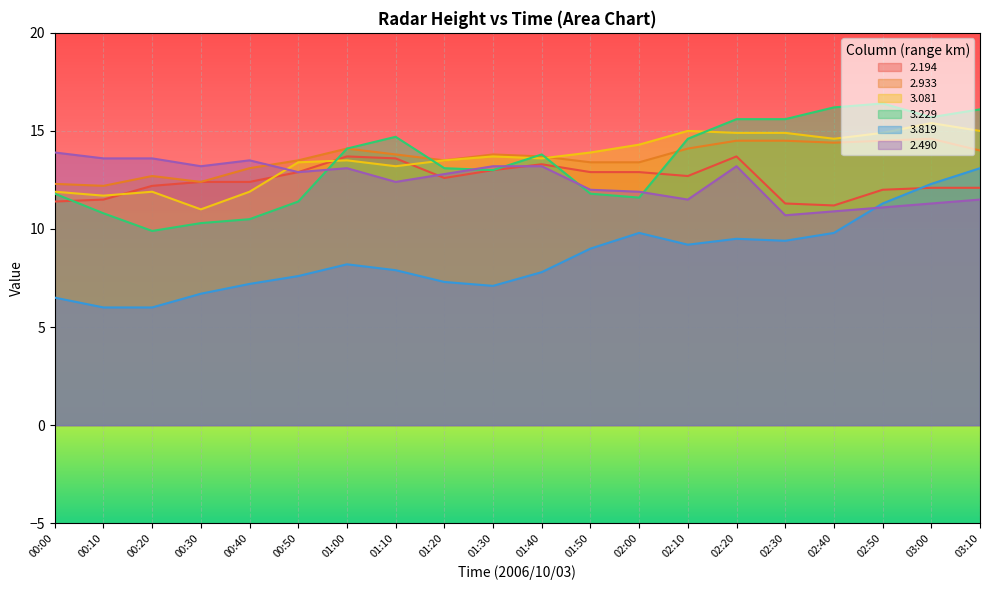

What is the difference between the second highest and second lowest values in the   2.194 series?

2.4